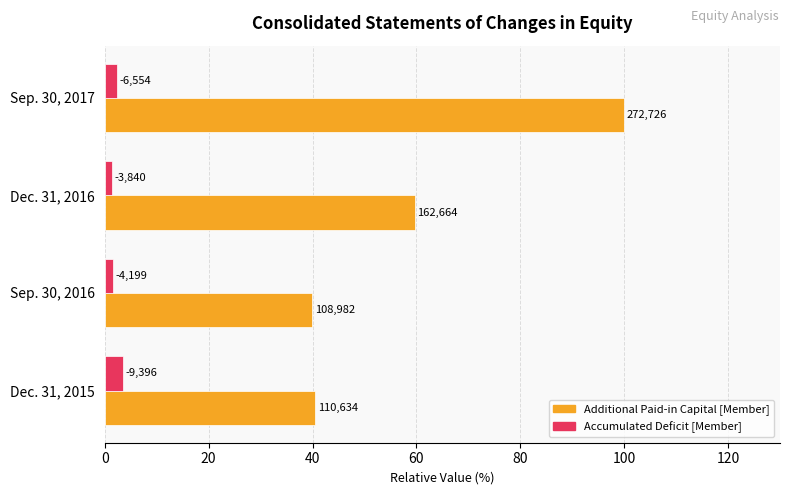

What is the difference between the second highest and minimum values in the Additional Paid-in Capital [Member] series?

19.7